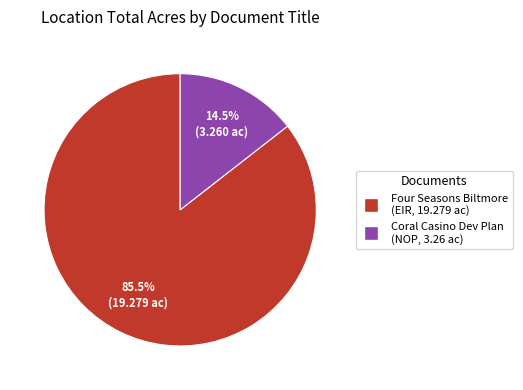

Count the number of slices in the pie.

2